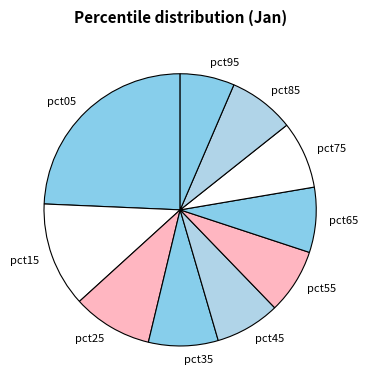

What is the largest slice in the pie chart?

pct05